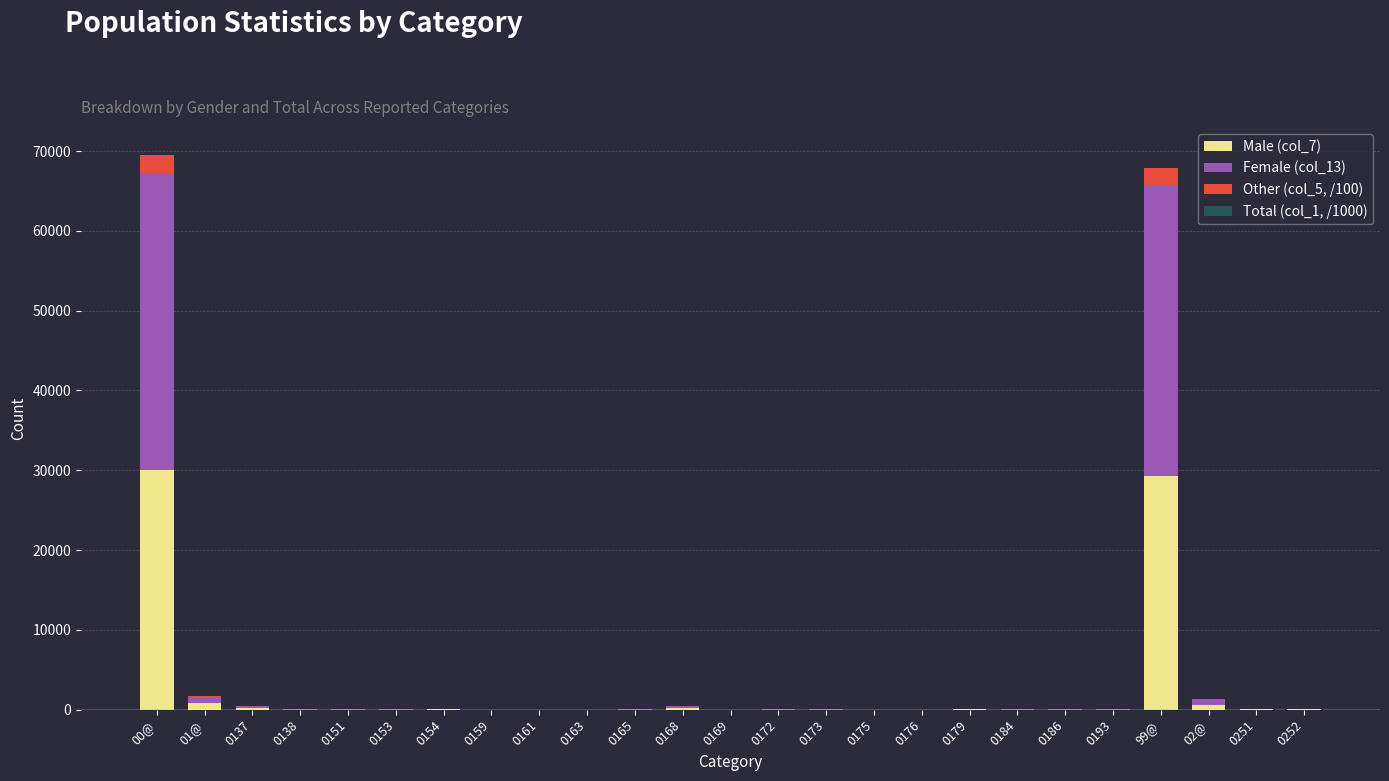

At which label is Male (col_7) closest to 15048?

99@